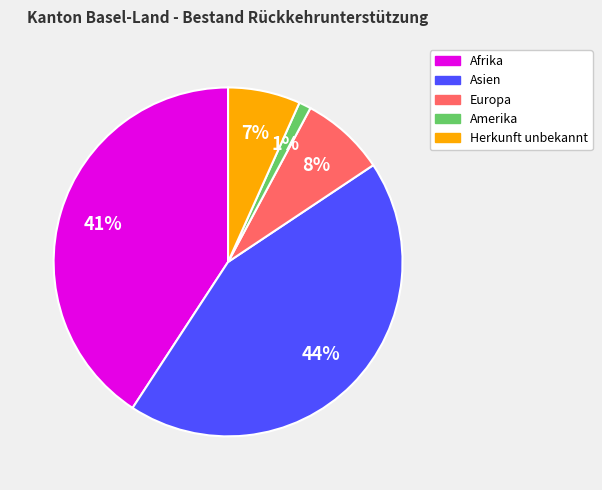

How many segments does this pie chart have?

5